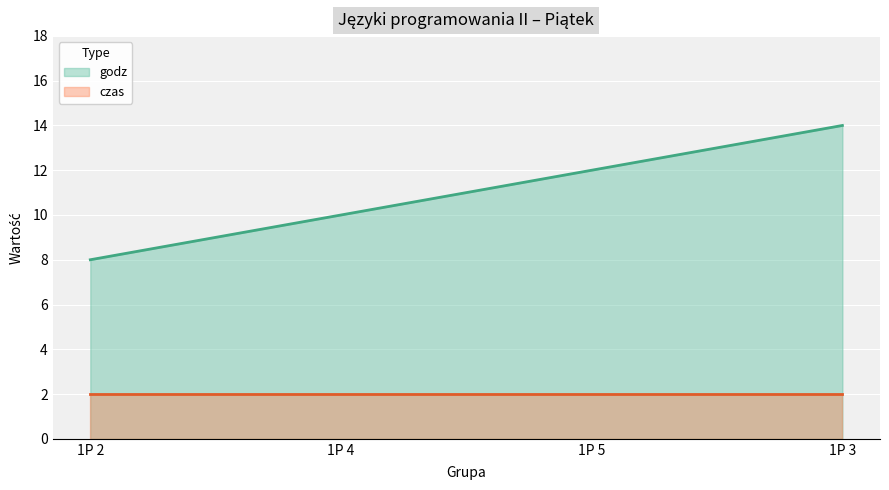

How many values are between 10 and 14?

3